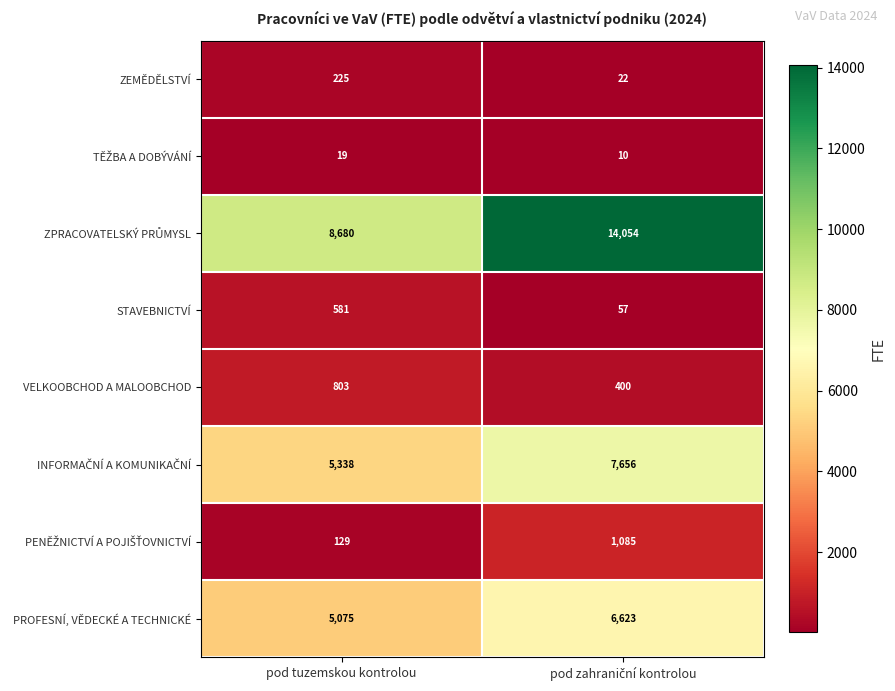

What is the total value across all series at pod tuzemskou kontrolou?

20850